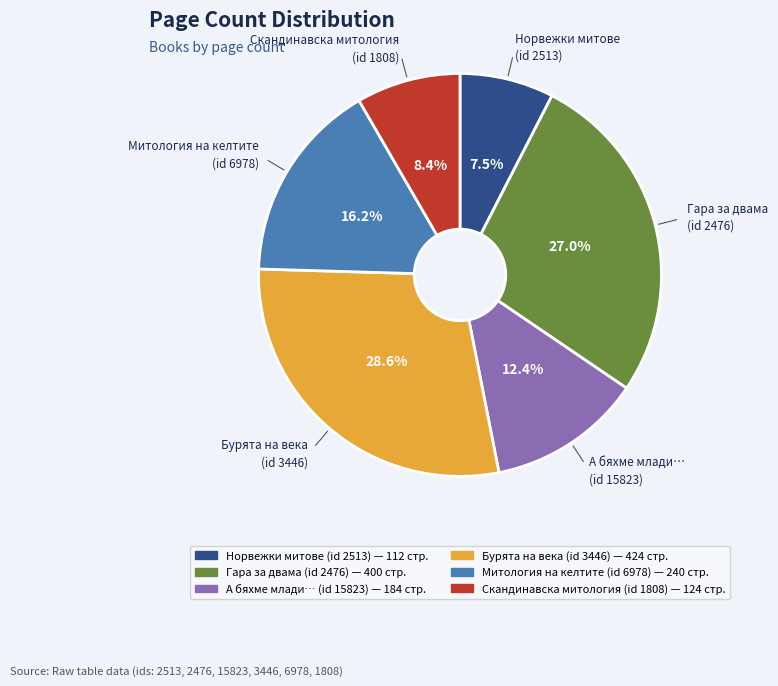

Which category has the biggest portion of the pie?

Бурята на века (id 3446)